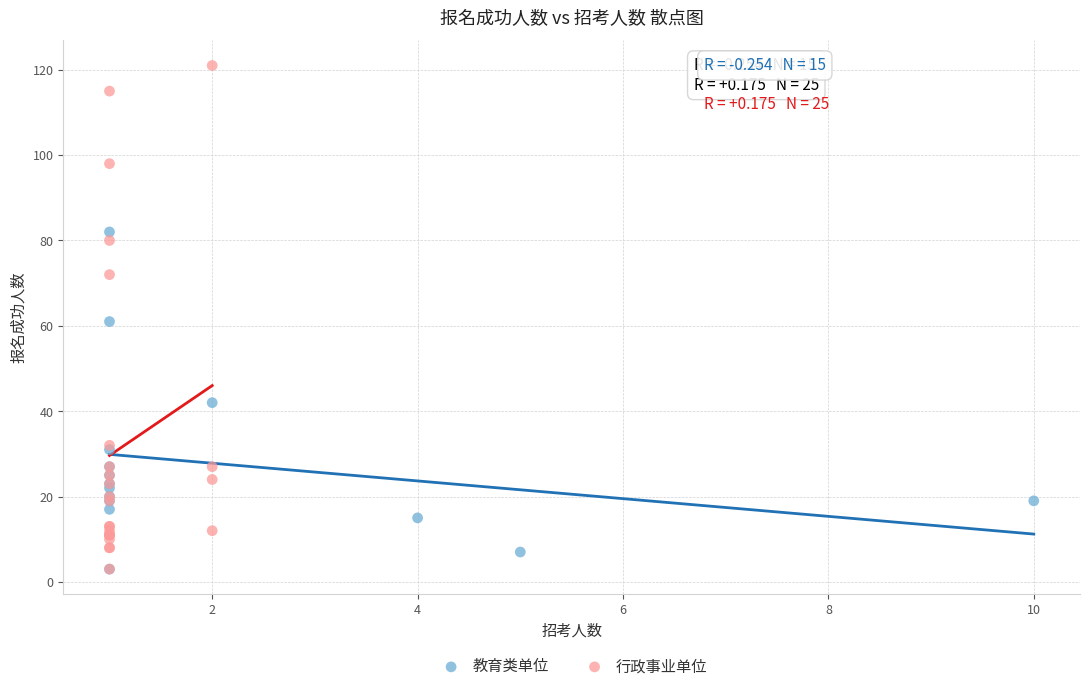

Which series has the widest spread of Y values?

行政事业单位